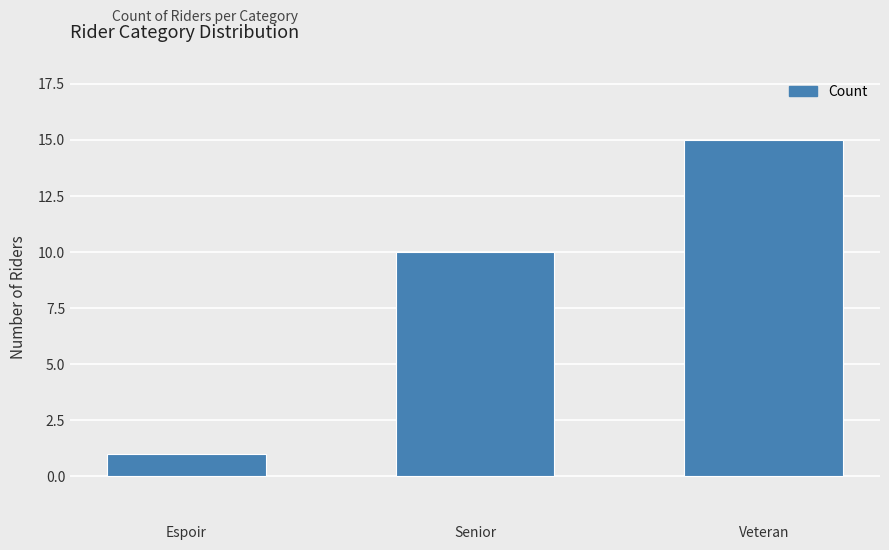

What is the difference between the values at Senior and Espoir?

9